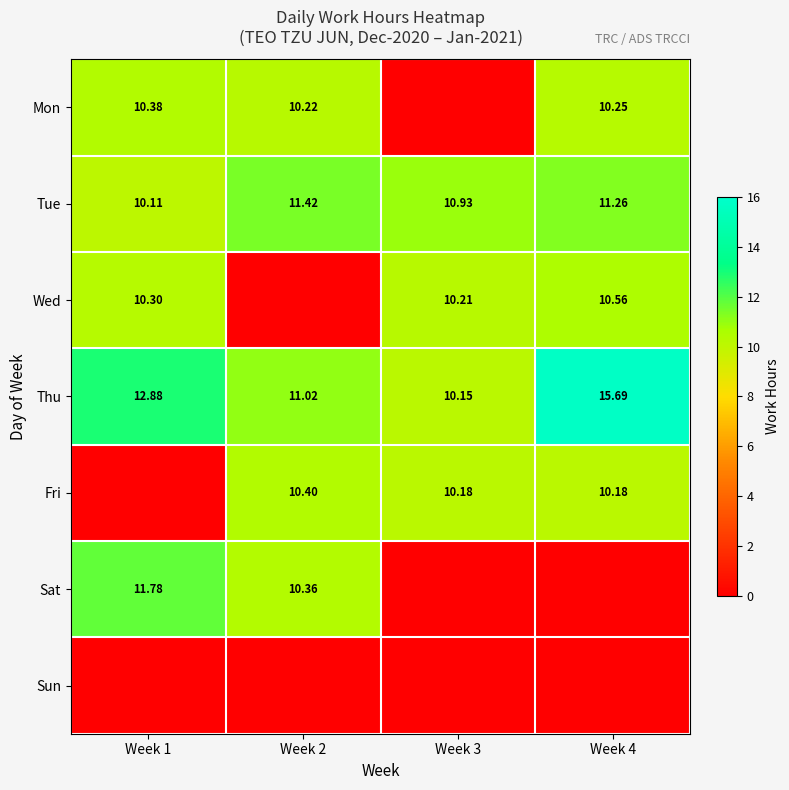

How many data points does each series have?

4